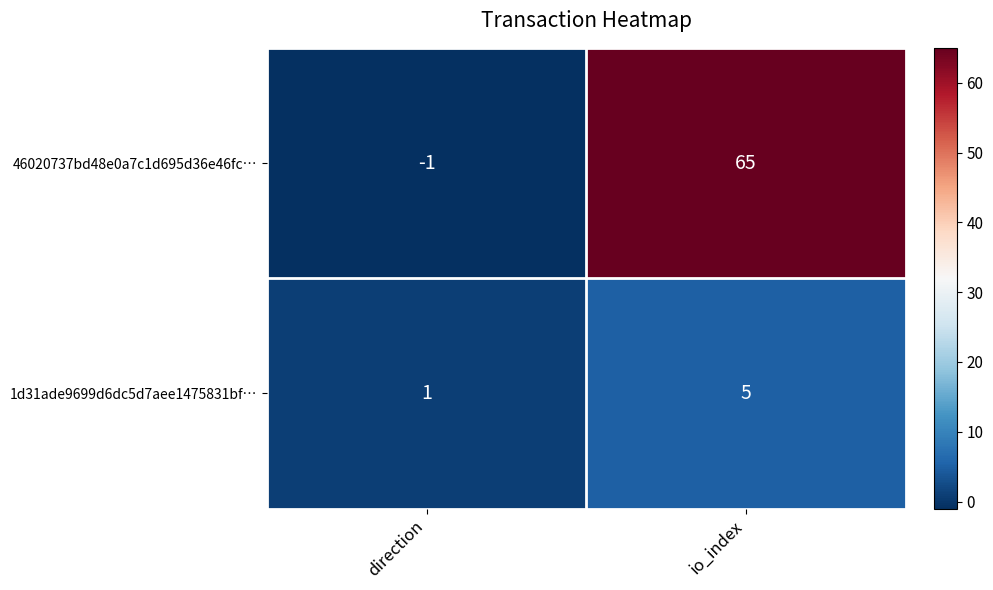

Rank the series by their average value, from lowest to highest.

1d31ade9699d6dc5d7aee1475831bf…, 46020737bd48e0a7c1d695d36e46fc…